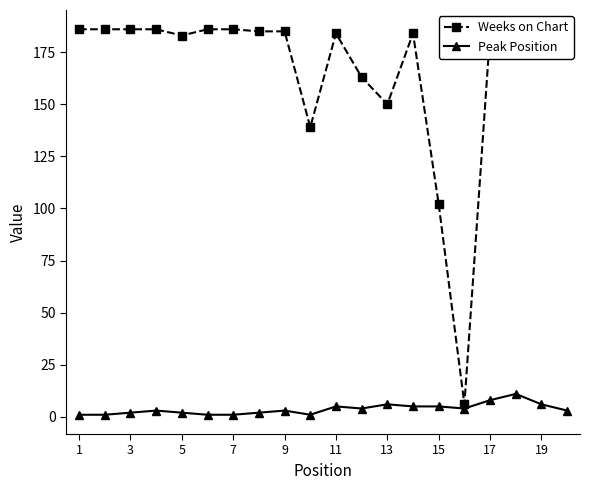

Rank the series by their maximum value, from highest to lowest.

Weeks on Chart, Peak Position